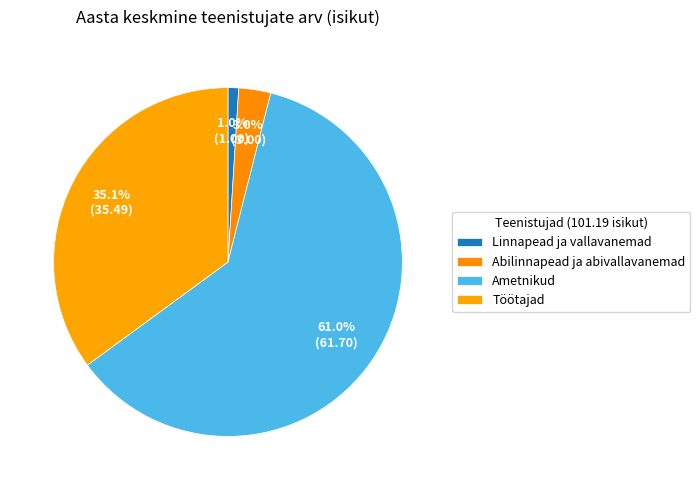

What is the total percentage of Abilinnapead ja abivallavanemad and Töötajad?

38.0%